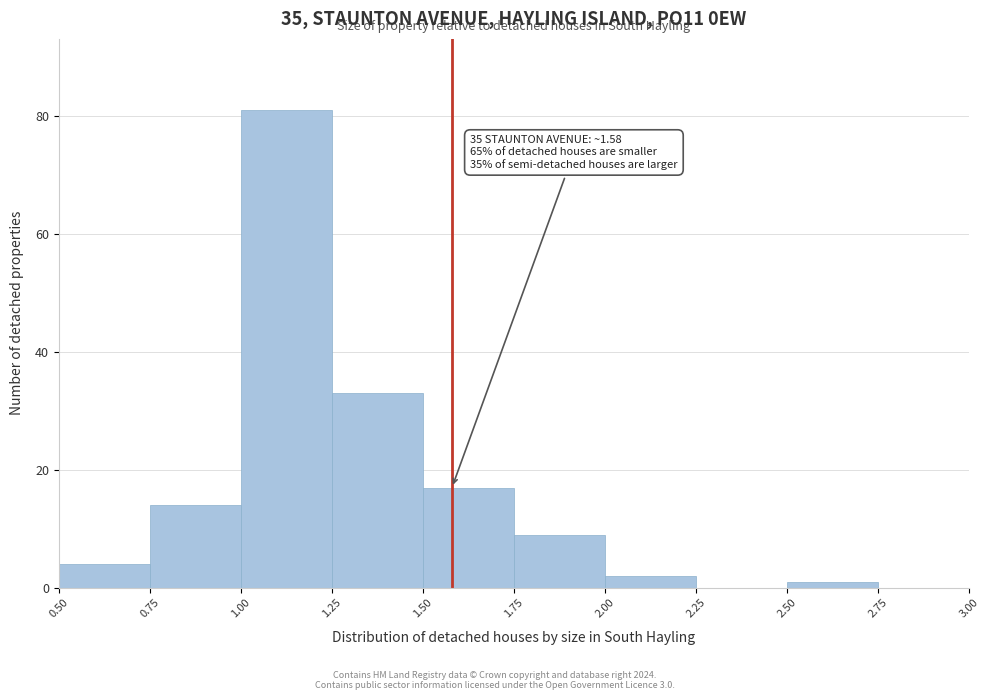

Over which range of the x-axis is the bar tallest?

1.00 to 1.25